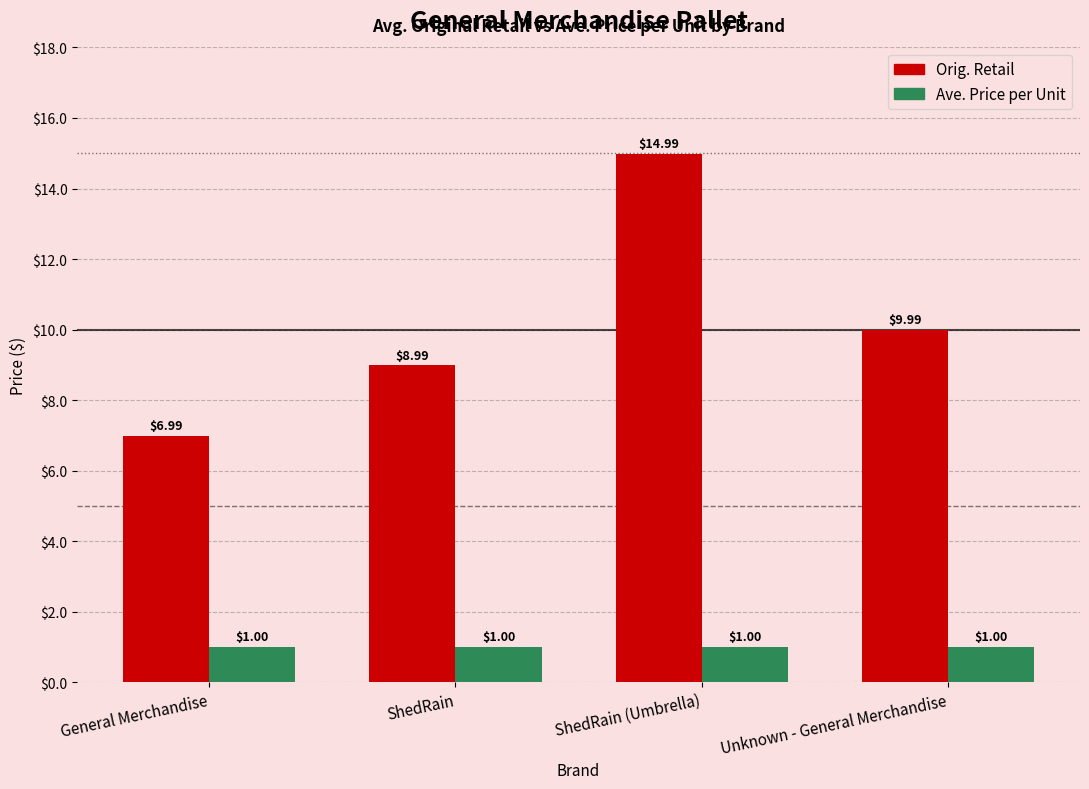

How many categories are shown in the chart?

4